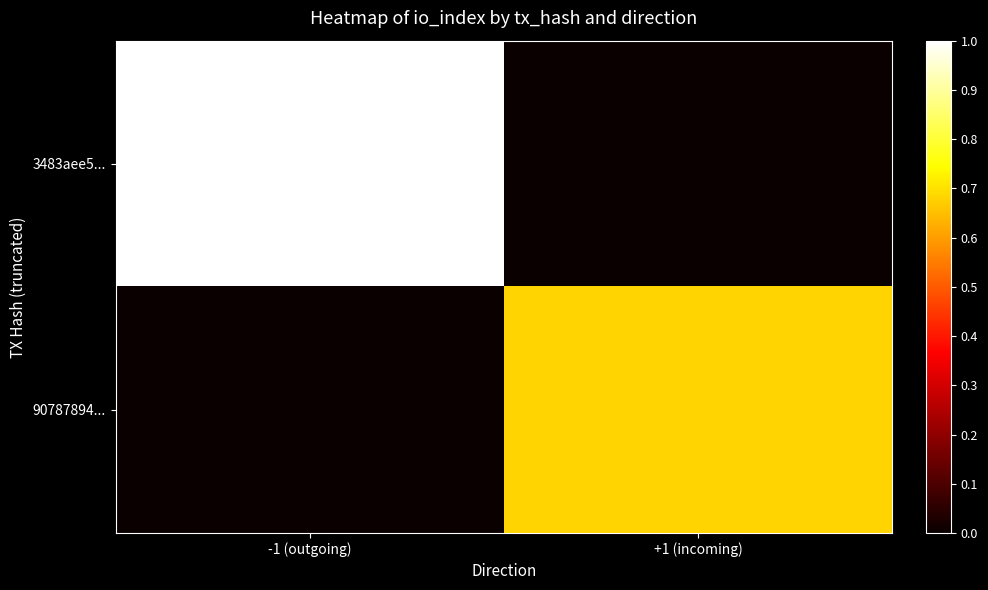

Reading left to right, what are all the values shown in this chart?

3483aee5...: -1 (outgoing)=1.0	+1 (incoming)=0.0
90787894...: -1 (outgoing)=0.0	+1 (incoming)=0.7